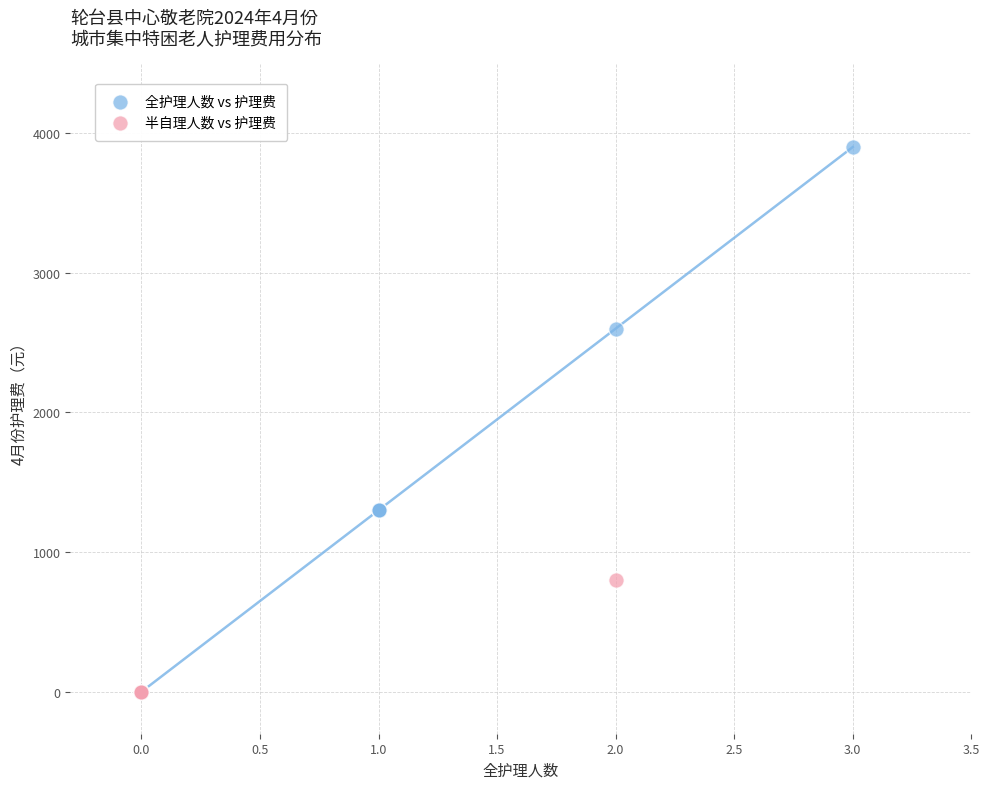

Which series has the largest Y range (max minus min)?

全护理人数 vs 护理费